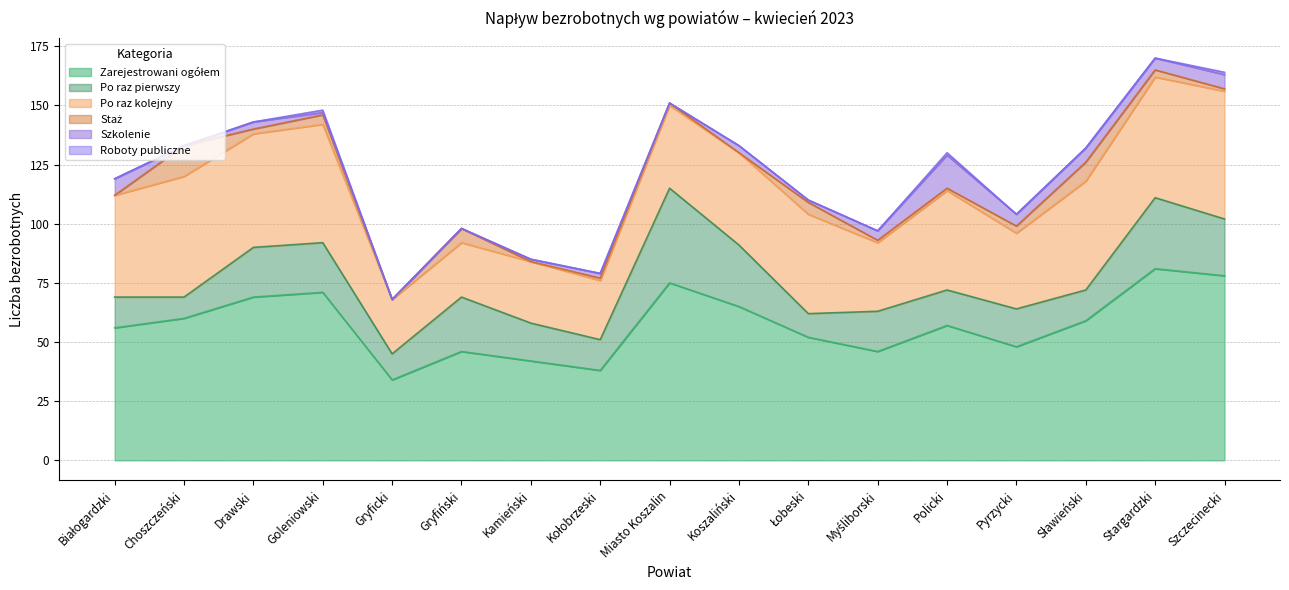

What position from the right is Gryfiński?

12